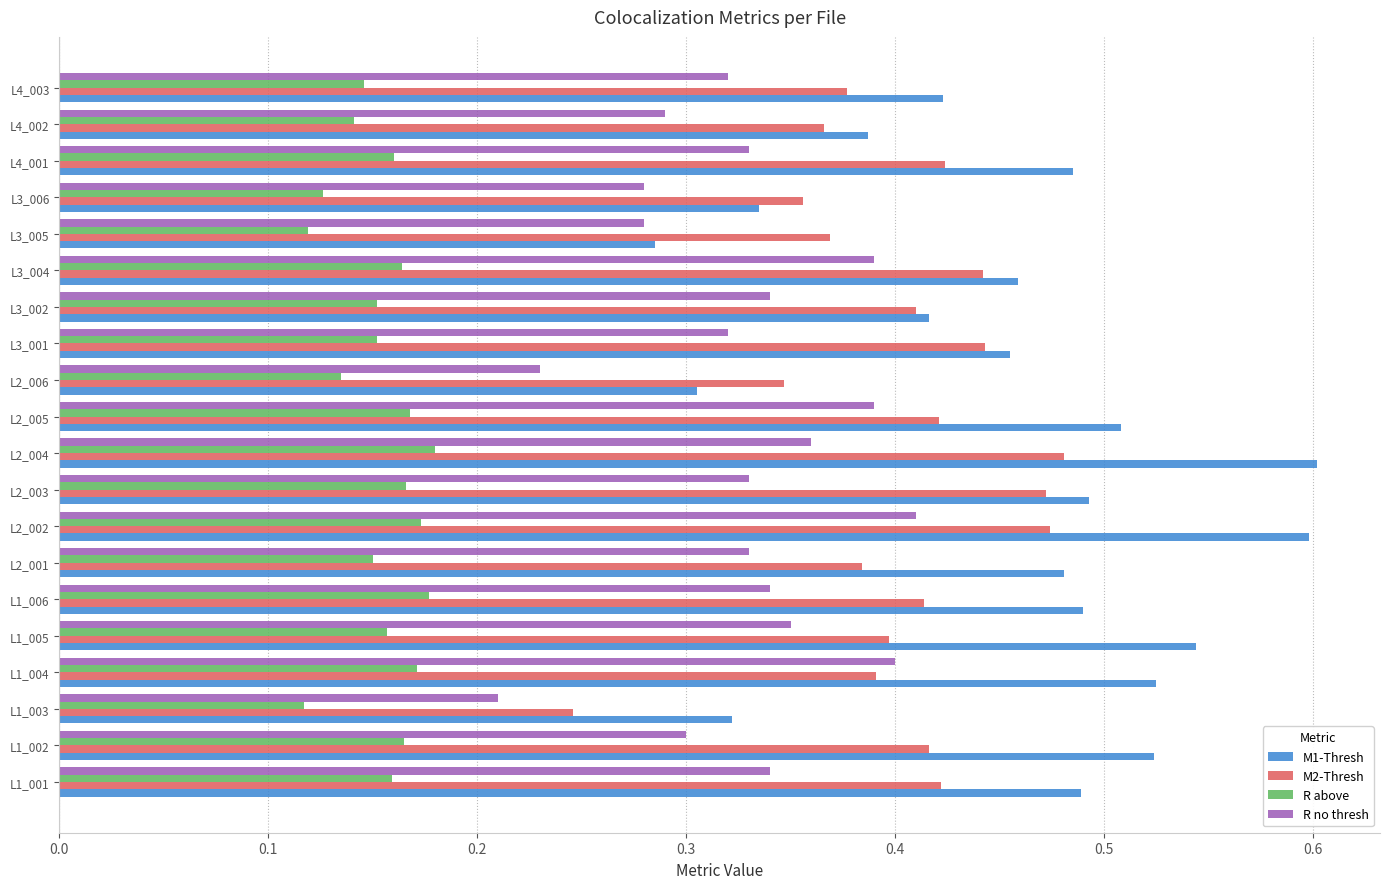

At which category is the sum across all series the highest?

L2_002